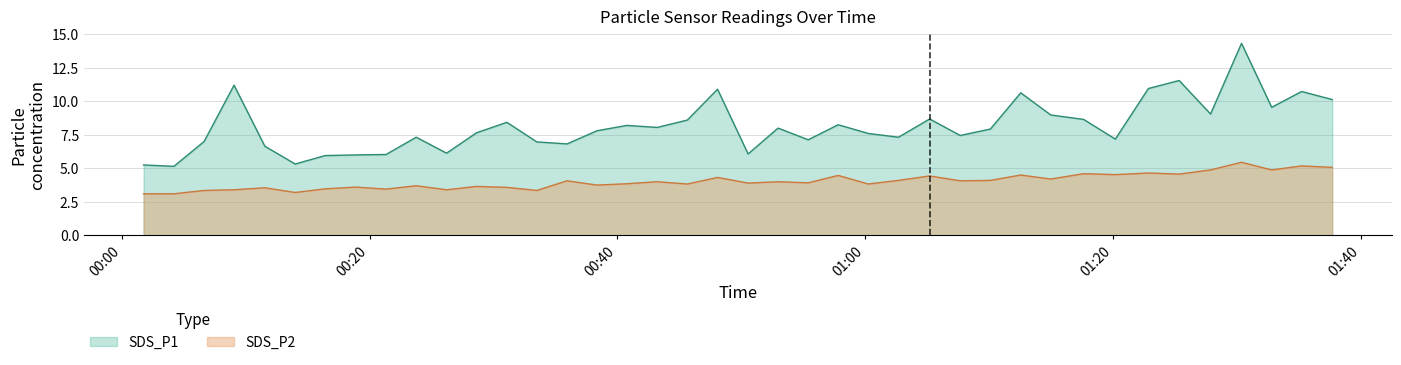

Does the chart have visible grid lines?

Yes